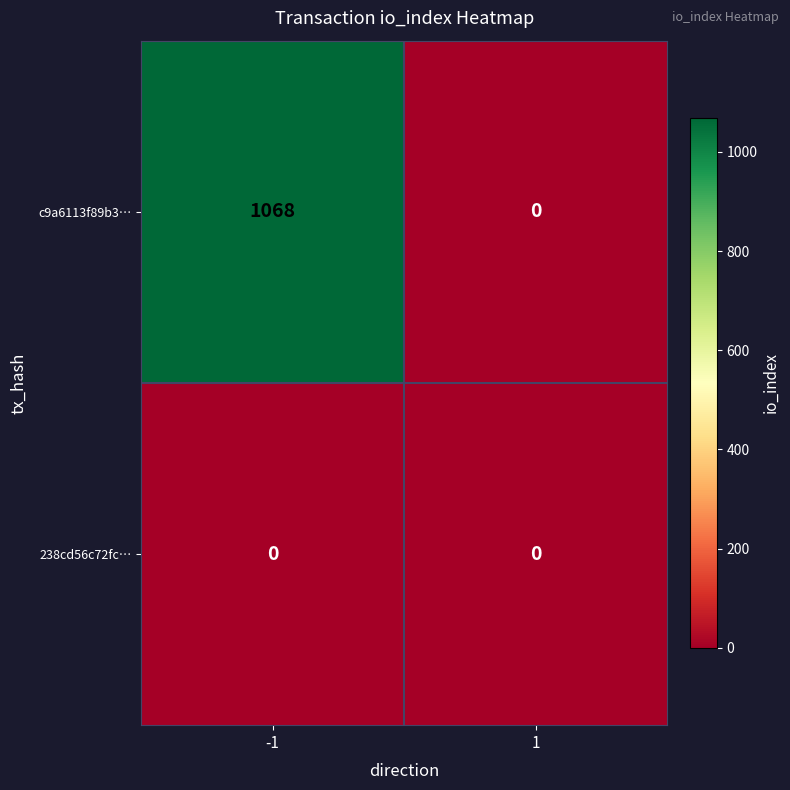

What is the maximum value shown in the chart?

1068